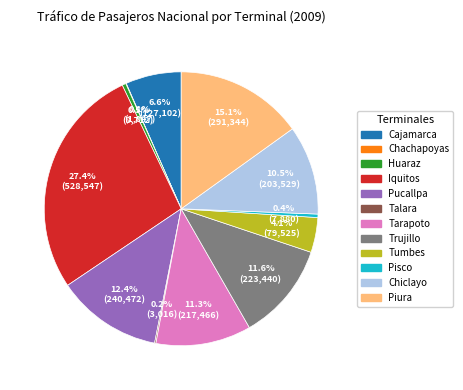

To the nearest percent, what is the difference between the largest and smallest slice percentages?

27%